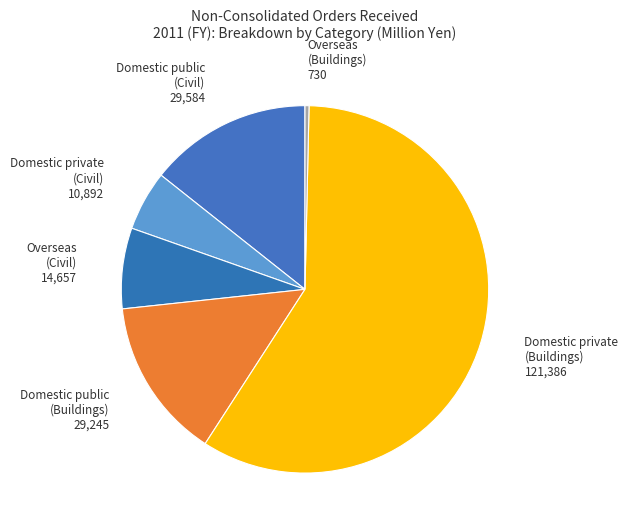

Is there a majority slice in this chart?

Yes